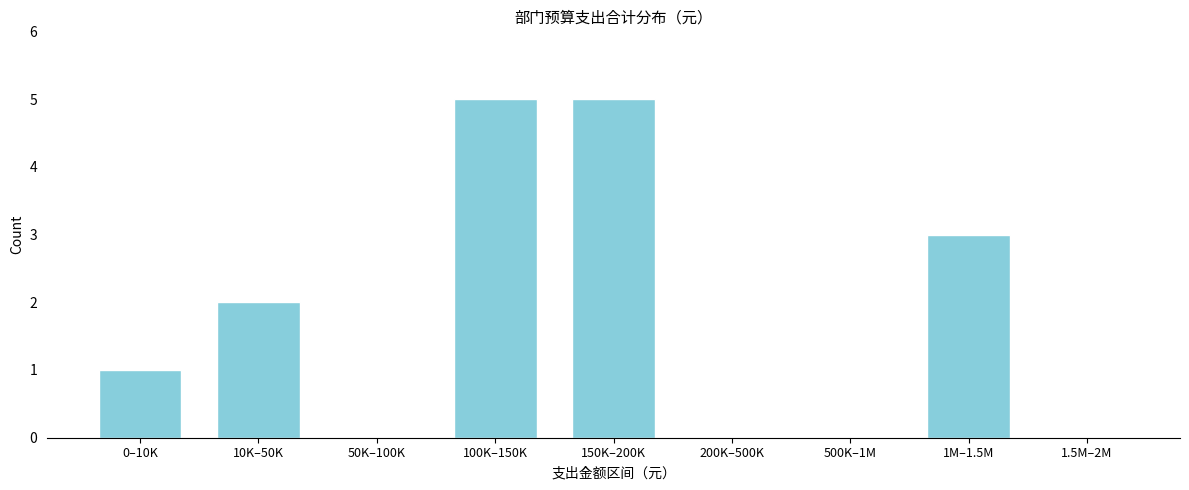

Reading left to right, transcribe all the data shown in this chart.

0–10K=1	10K–50K=2	50K–100K=0	100K–150K=5	150K–200K=5	200K–500K=0	500K–1M=0	1M–1.5M=3	1.5M–2M=0